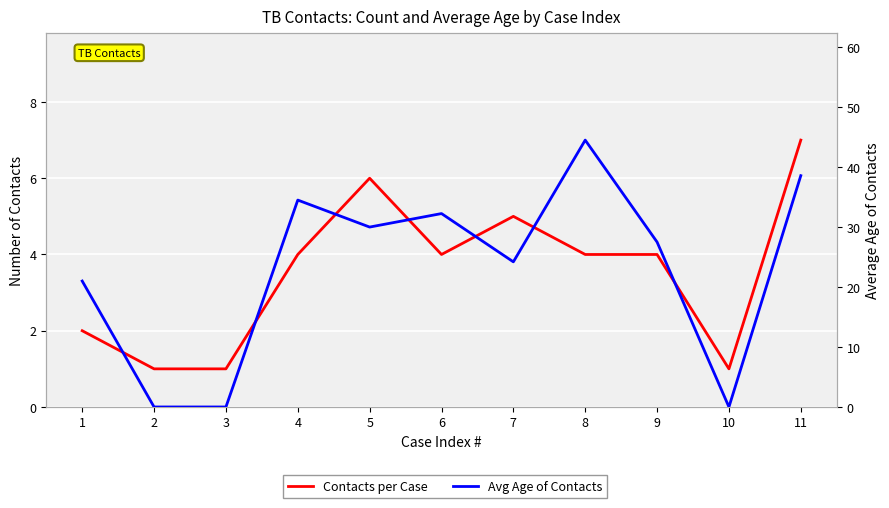

Read the Contacts per Case value at 6.

4.0